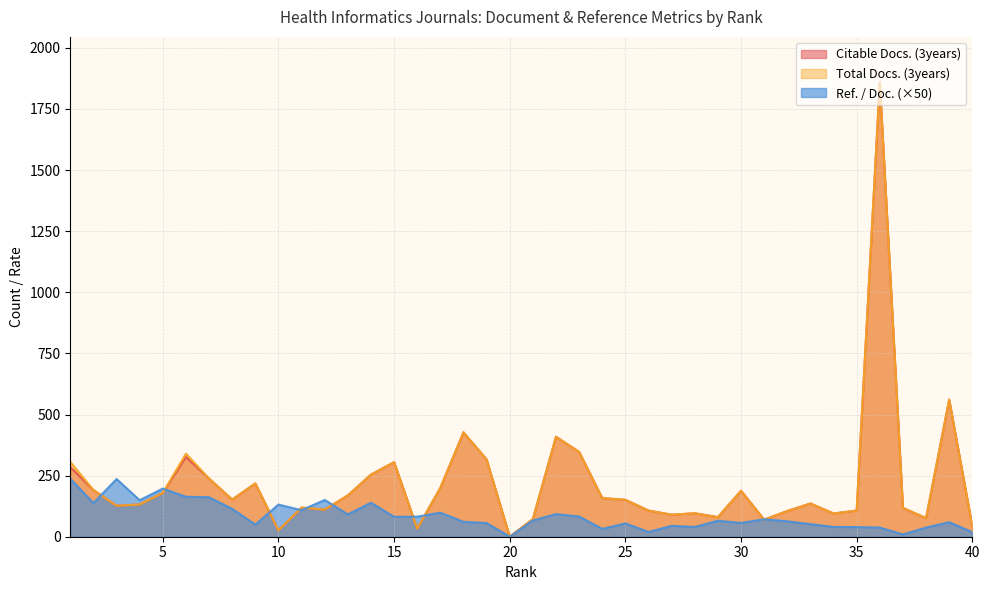

At which label does Ref. / Doc. first exceed 66?

1